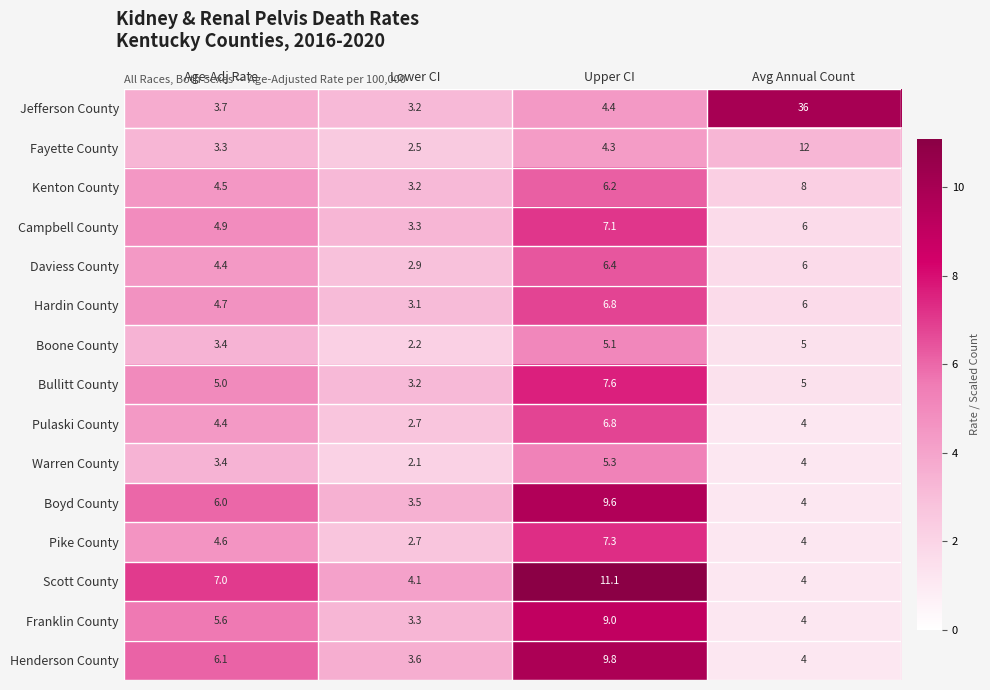

List the labels in order of Franklin County value, smallest first.

Lower CI, Avg Annual Count, Age-Adj Rate, Upper CI